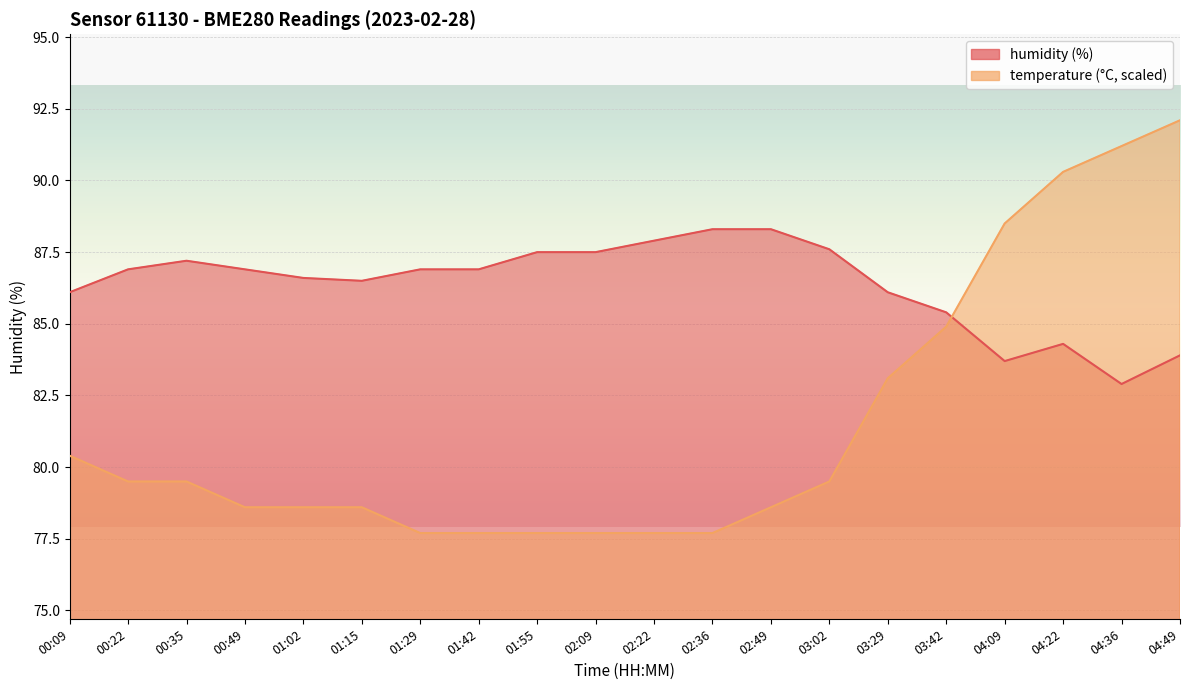

At 02:22, list the series in order from smallest to largest.

temperature, humidity